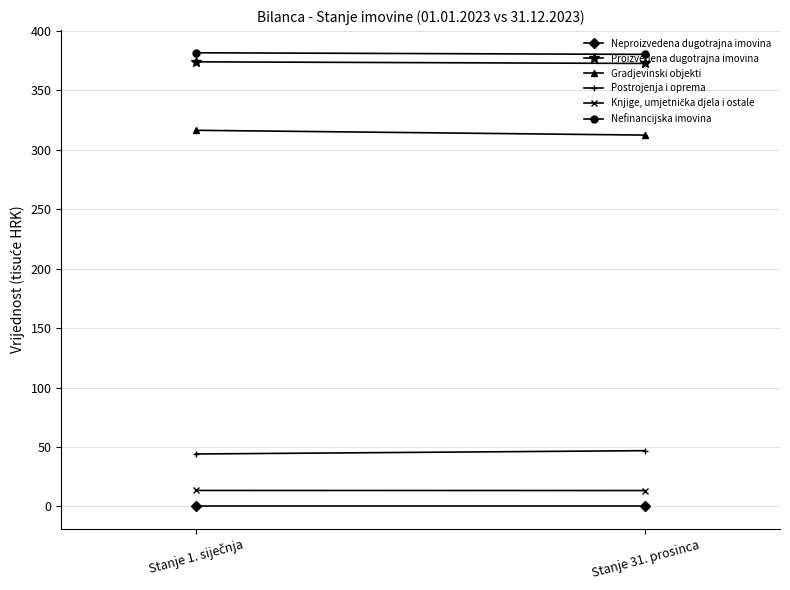

What is the label of the 2nd point from the right?

Stanje 1. siječnja